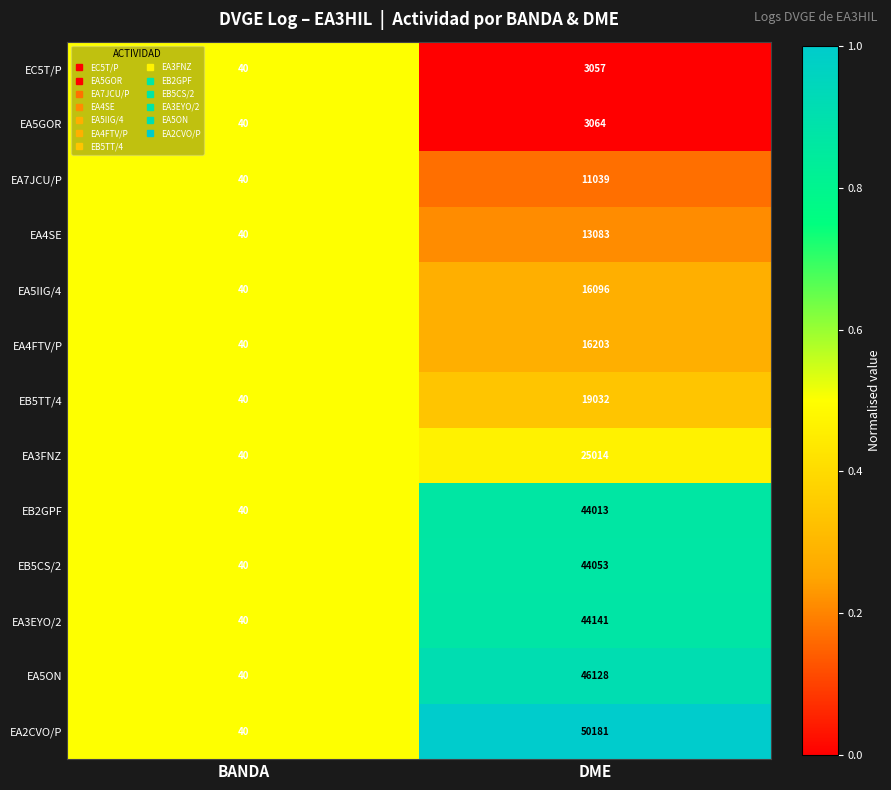

Where is EA7JCU/P nearest to the value 5539?

BANDA